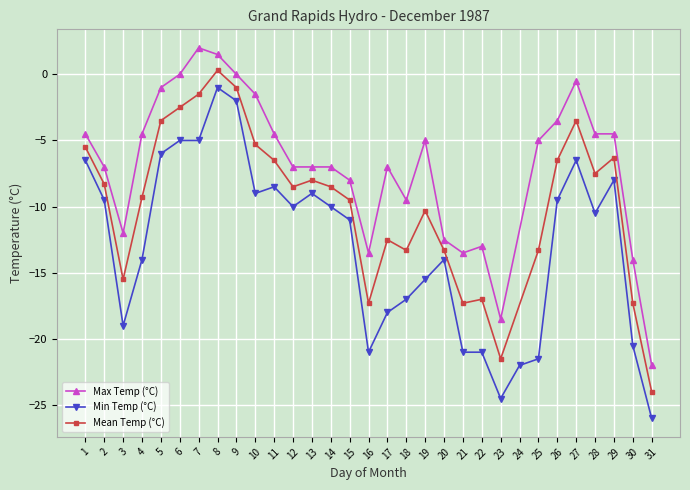

True or false: Max Temp (°C) has a value of -36.2 at 31.

False